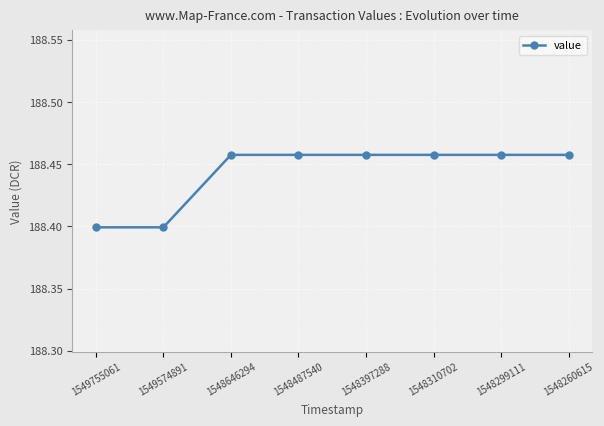

What is the change in value from 1549755061 to 1548397288?

+0.1